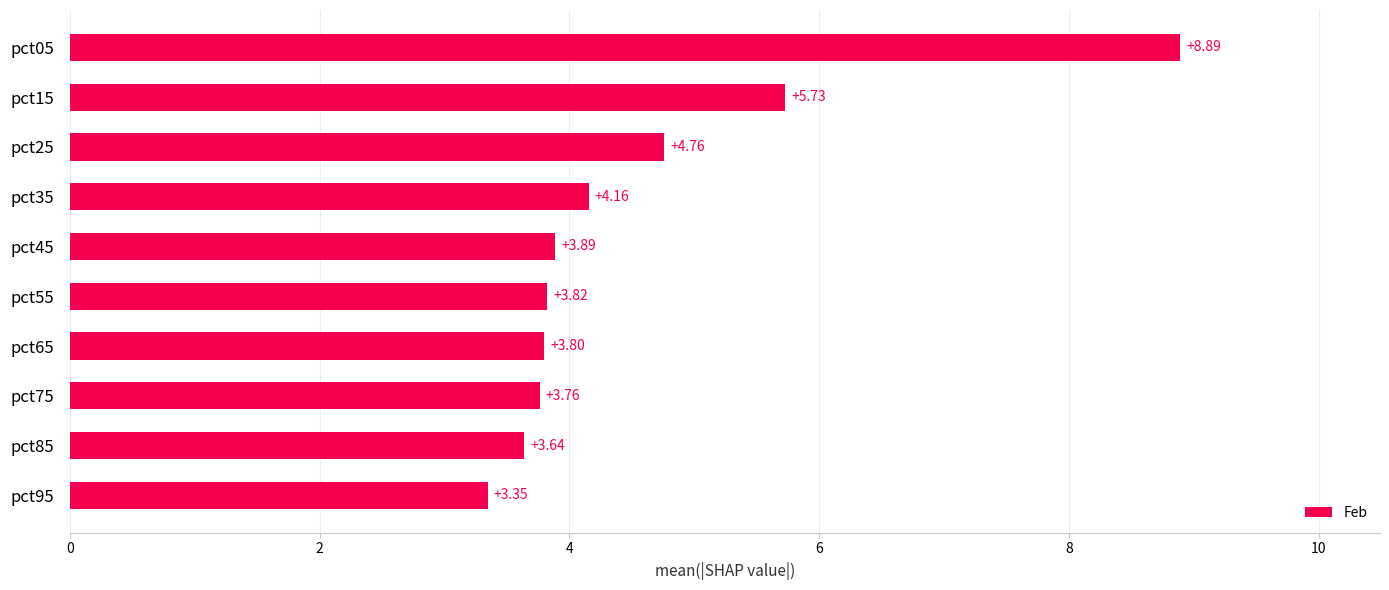

Are the bars horizontal?

Yes